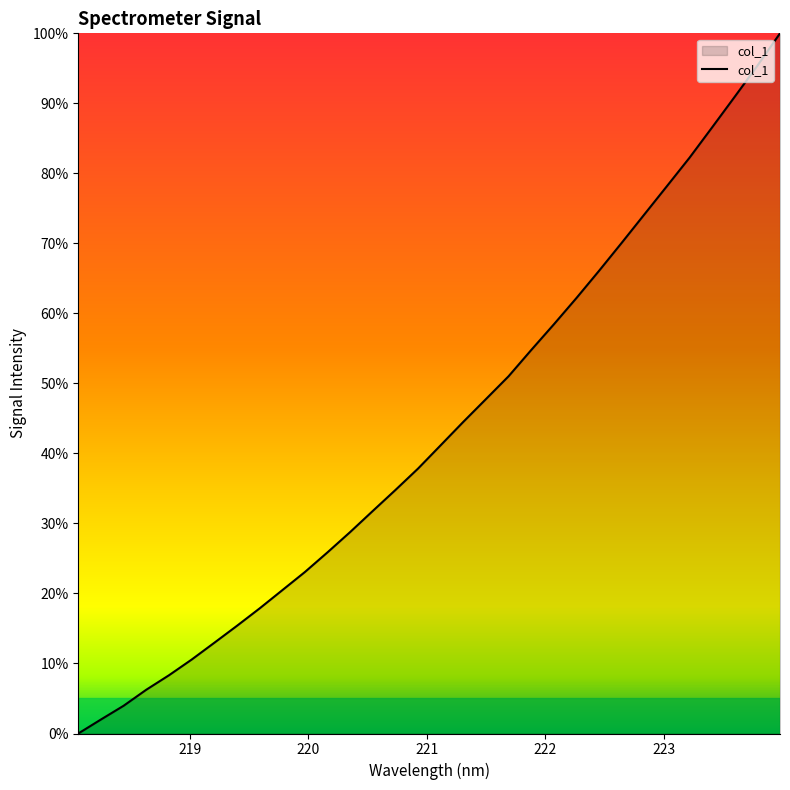

How many series are shown in this chart?

1